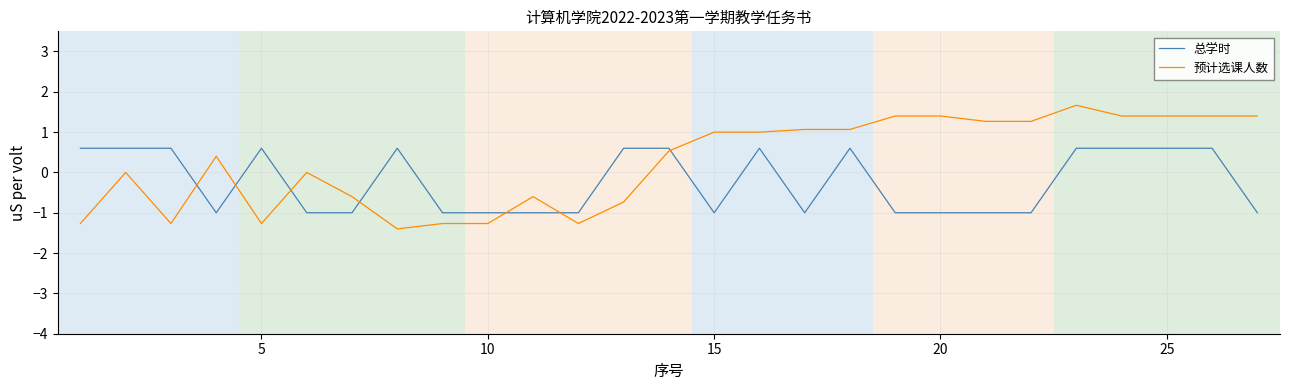

Rank the series by their maximum value, from highest to lowest.

预计选课人数, 总学时